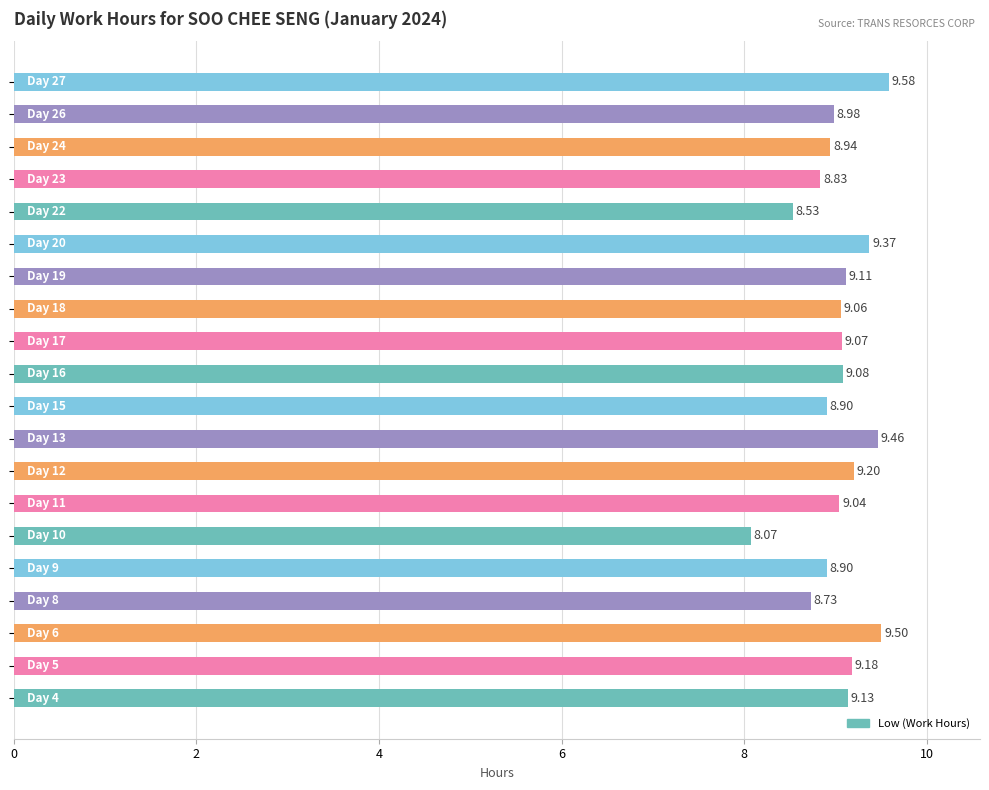

Are the bars grouped side by side (vs. stacked)?

No